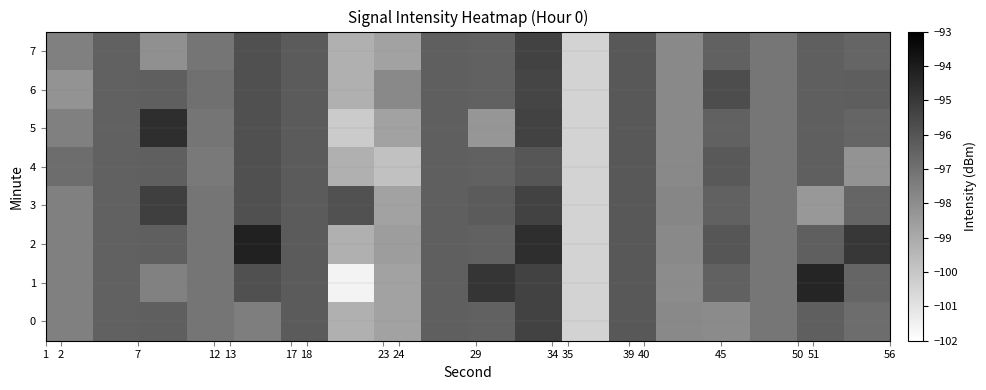

At which category is the sum across all series the highest?

34